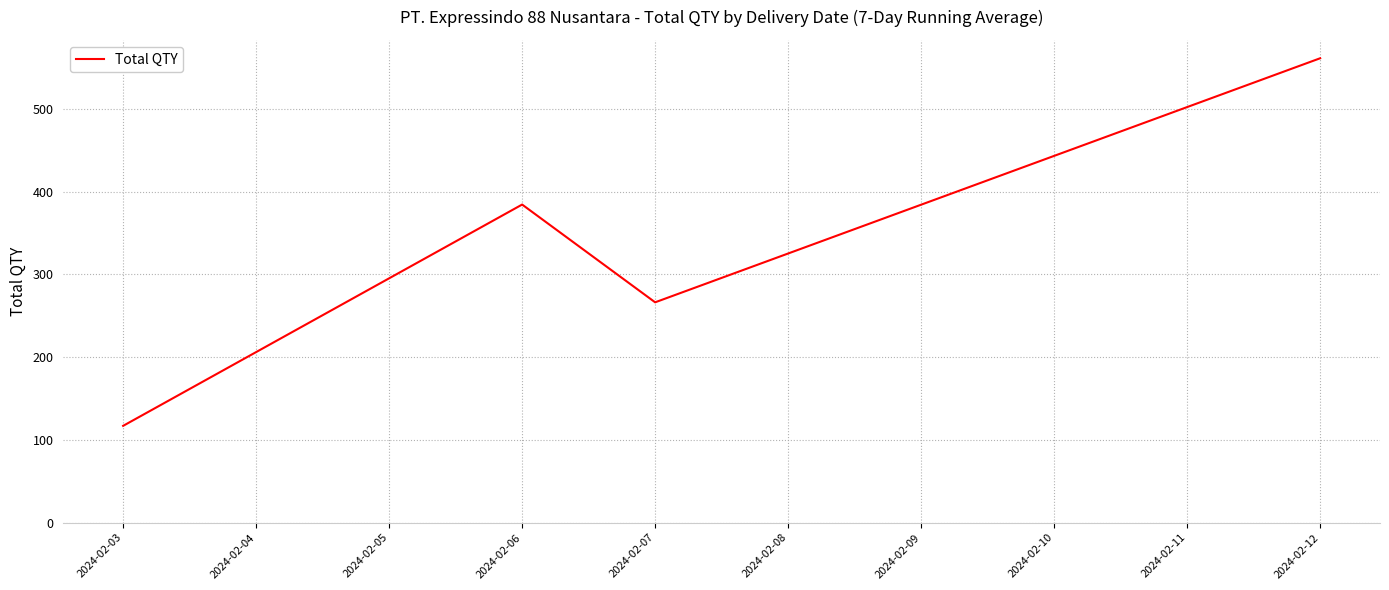

Is it true that the value at 2024-02-06 is 247.7?

False